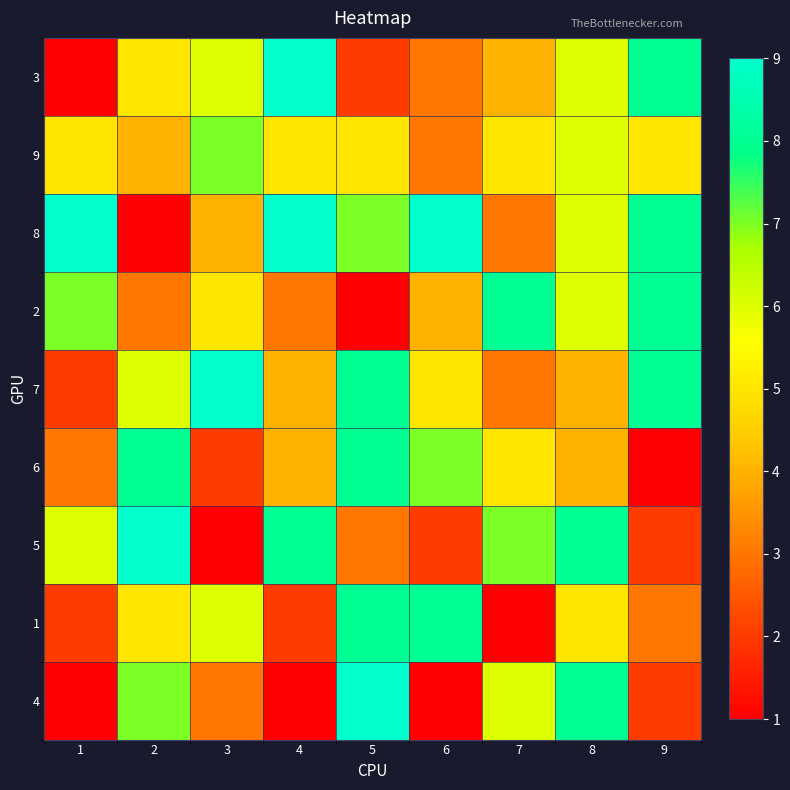

Rank the series by their maximum value, from lowest to highest.

9, 2, 6, 1, 3, 8, 7, 5, 4